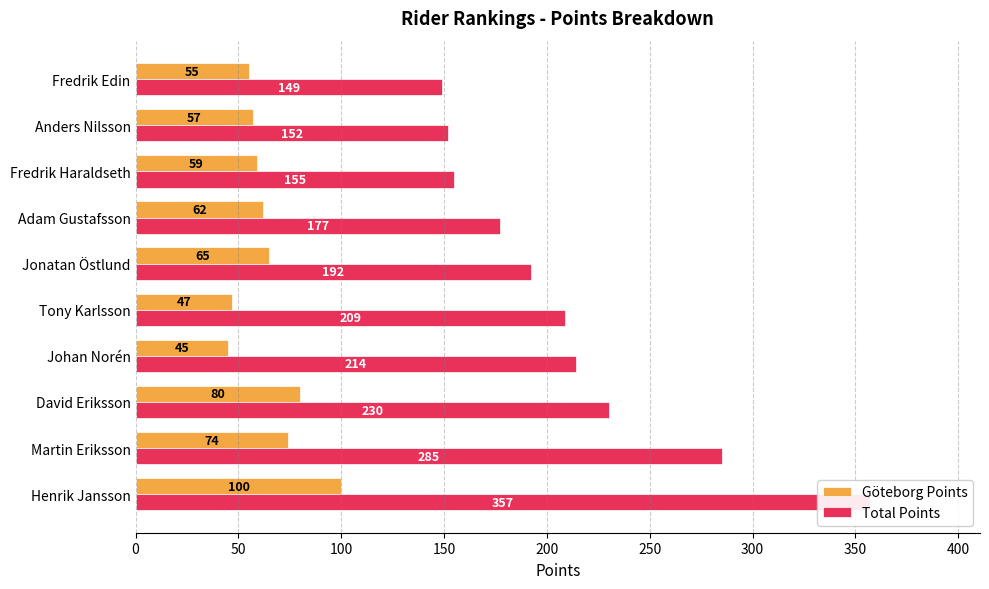

List the labels in order of Total Points value, smallest first.

450, 400, 350, 300, 250, 200, 150, 100, 50, 0